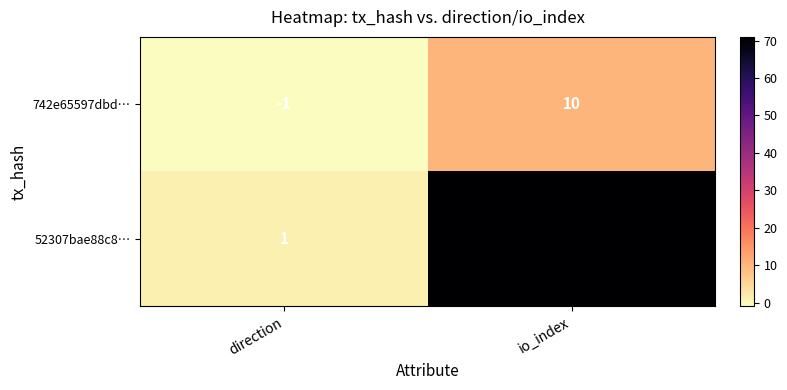

How many values in the 742e65597dbd… series are below 10?

1